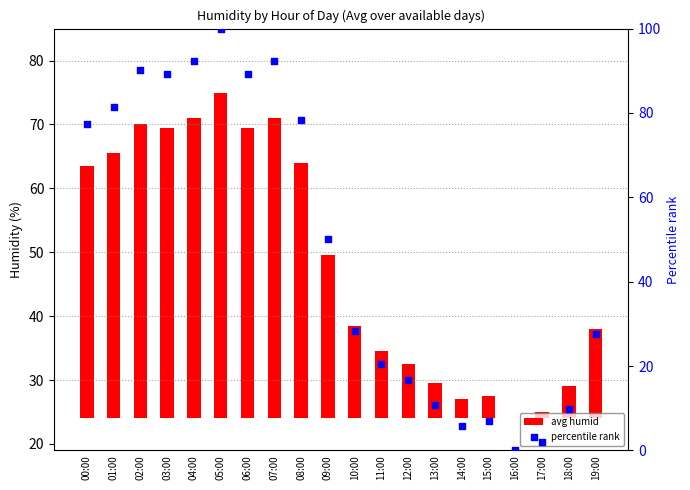

Approximately how many times larger is the value at 06:00 compared to 07:00?

1.0